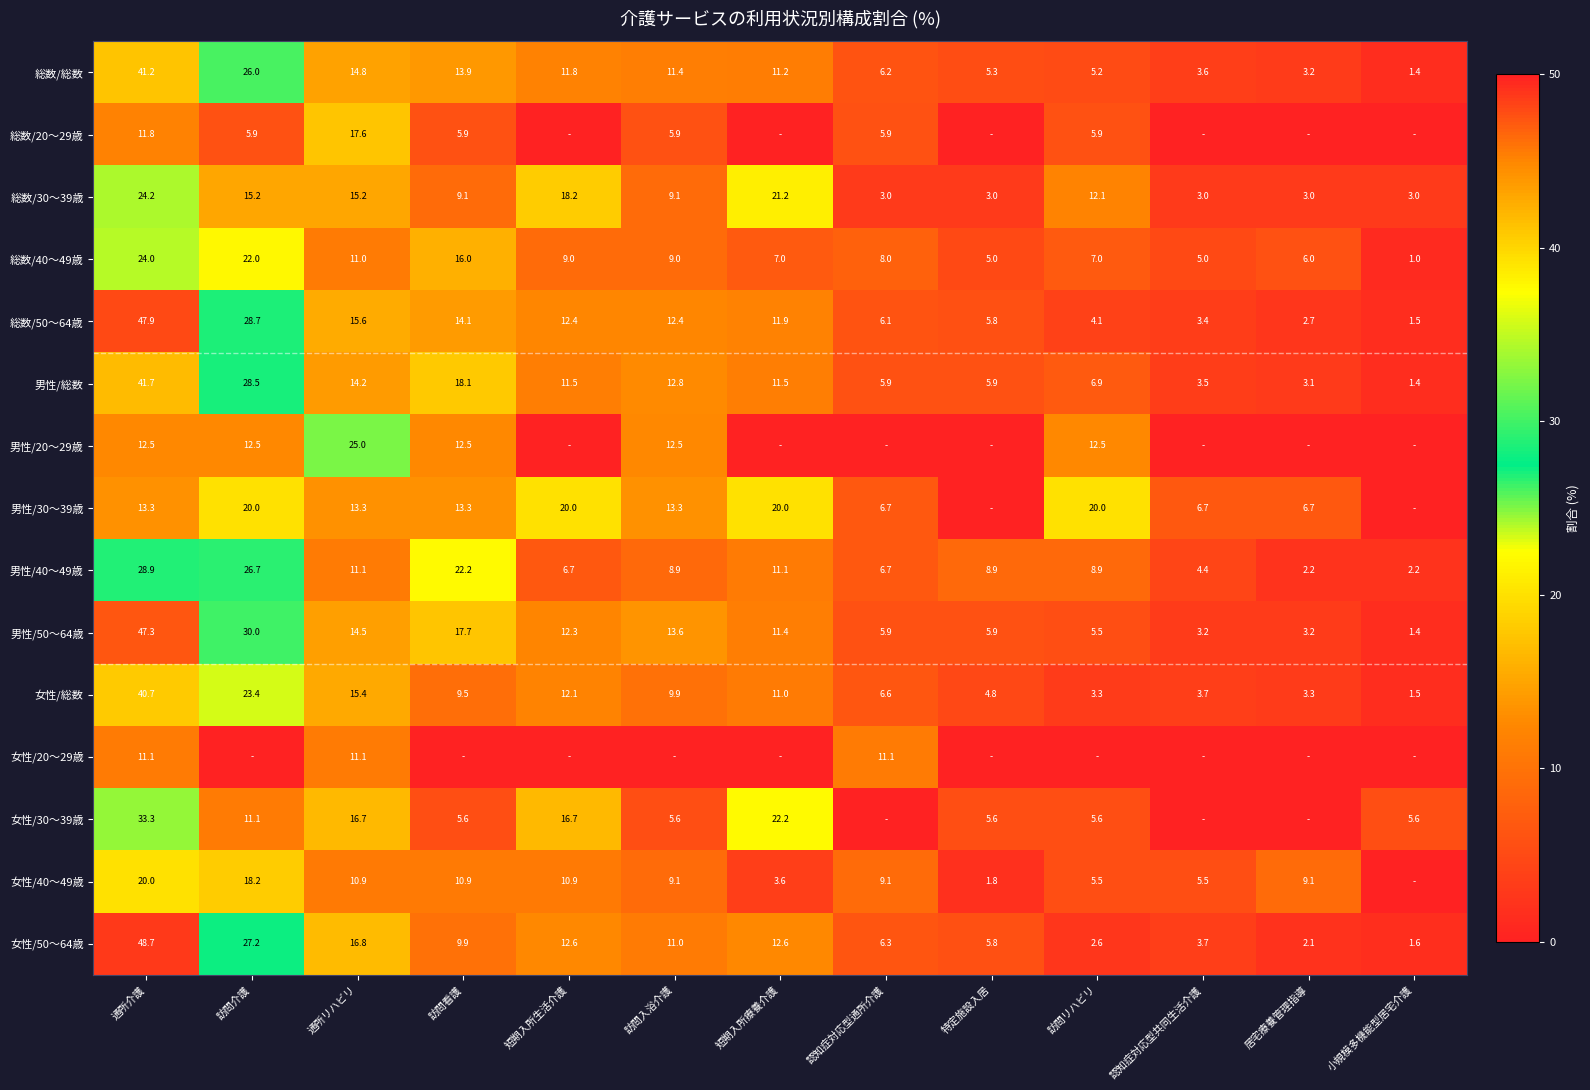

What is the difference between the 男性/50～64歳 values at 認知症対応型共同生活介護 and 短期入所療養介護?

8.2